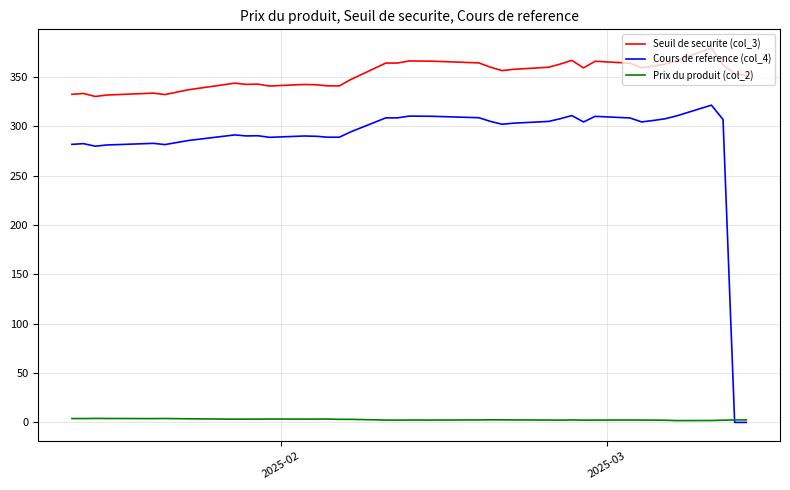

Is the value of Seuil de securite (col_3) at 37 greater than the value of Prix du produit (col_2) at 12?

Yes